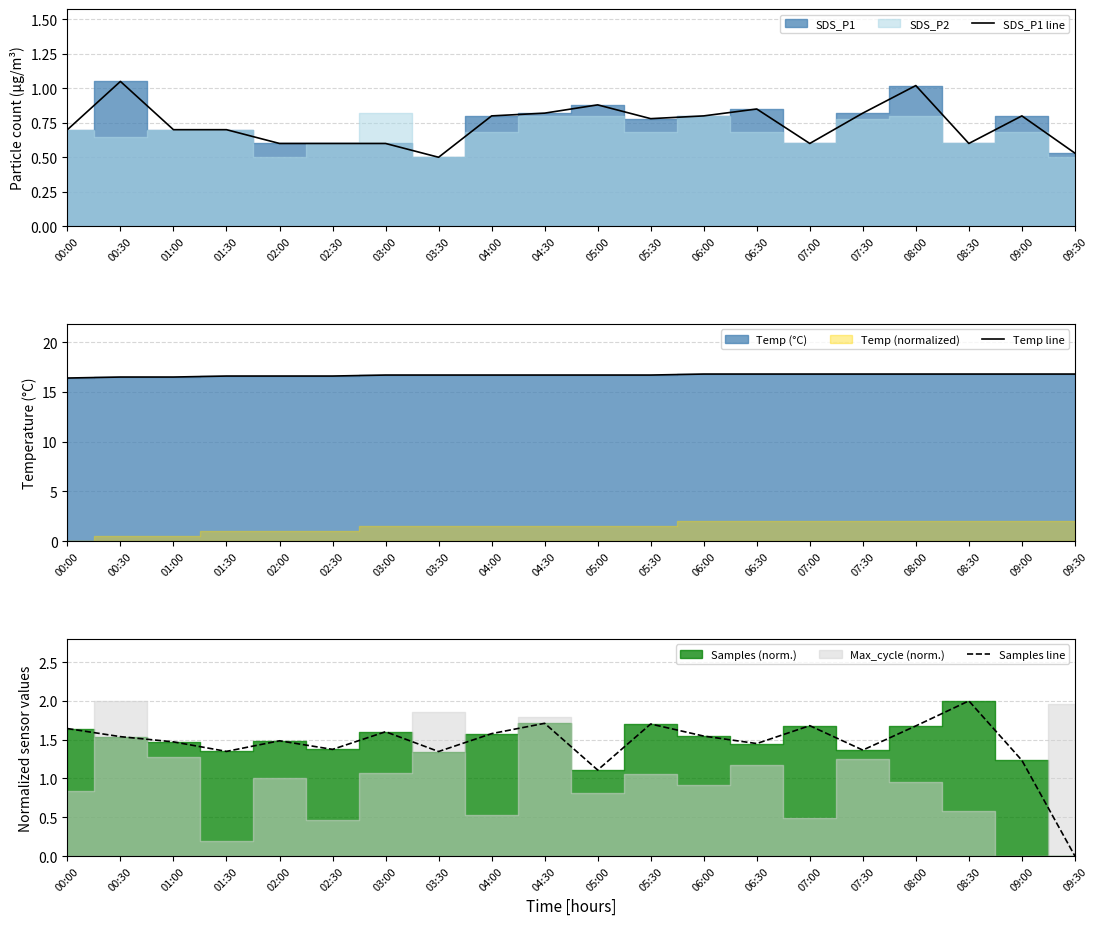

What is the average value of the Temp line series?

16.7